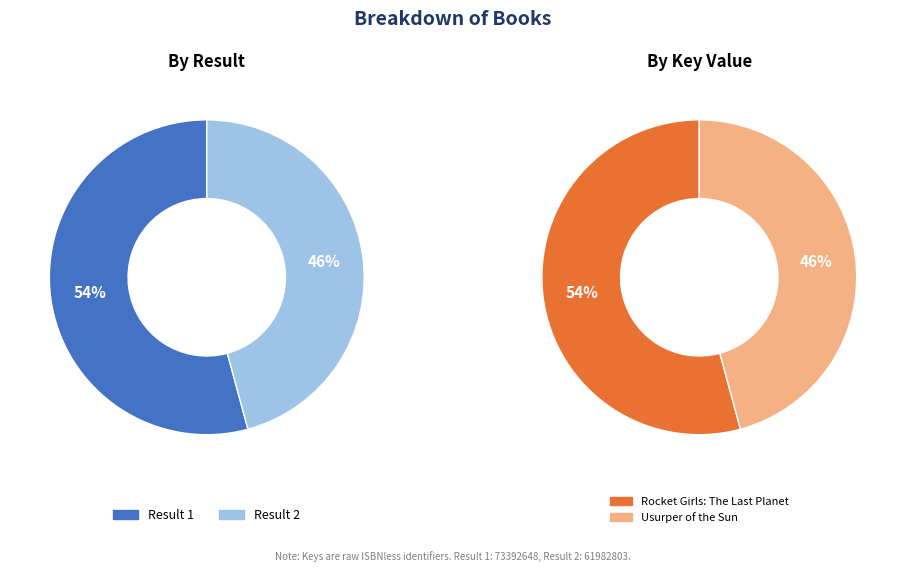

Rank the categories by value from highest to lowest.

Rocket Girls: The Last Planet, Usurper of the Sun